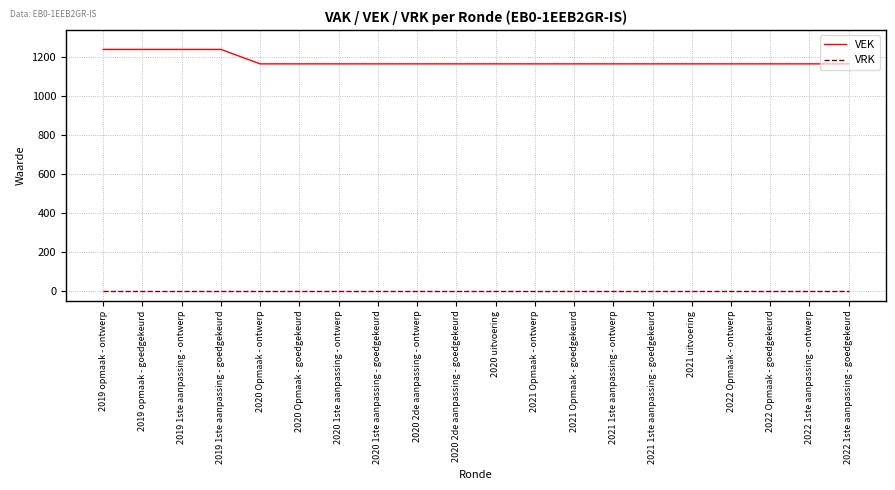

What is the difference between the highest and lowest values at 2021 Opmaak - ontwerp?

1166